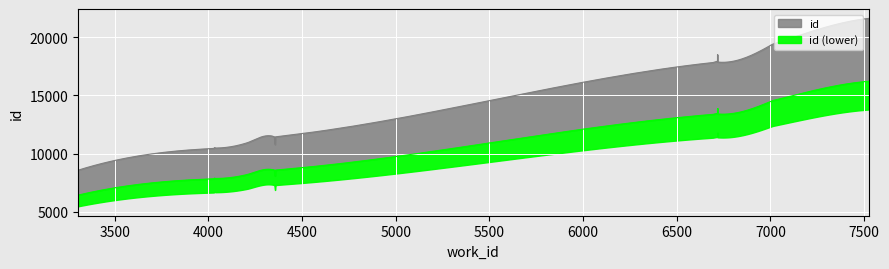

How many lines are shown in the chart?

1